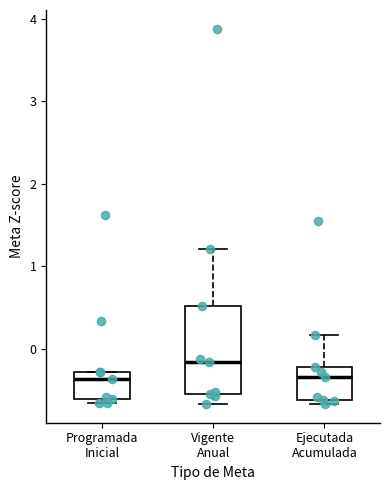

Where is the lower edge of the box for Ejecutada Acumulada on the y-axis? The values are not printed on the chart, so give them approximately, as read against the axis.

-0.6